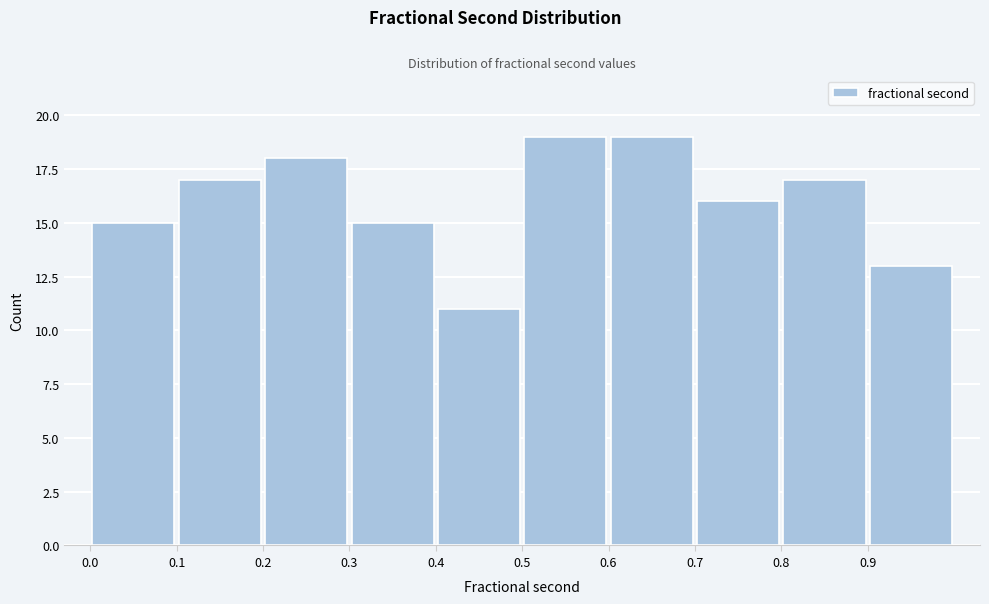

How tall is the bar that spans 0.2 to 0.3 on the x-axis? The values are not printed on the chart, so give them approximately, as read against the axis.

18